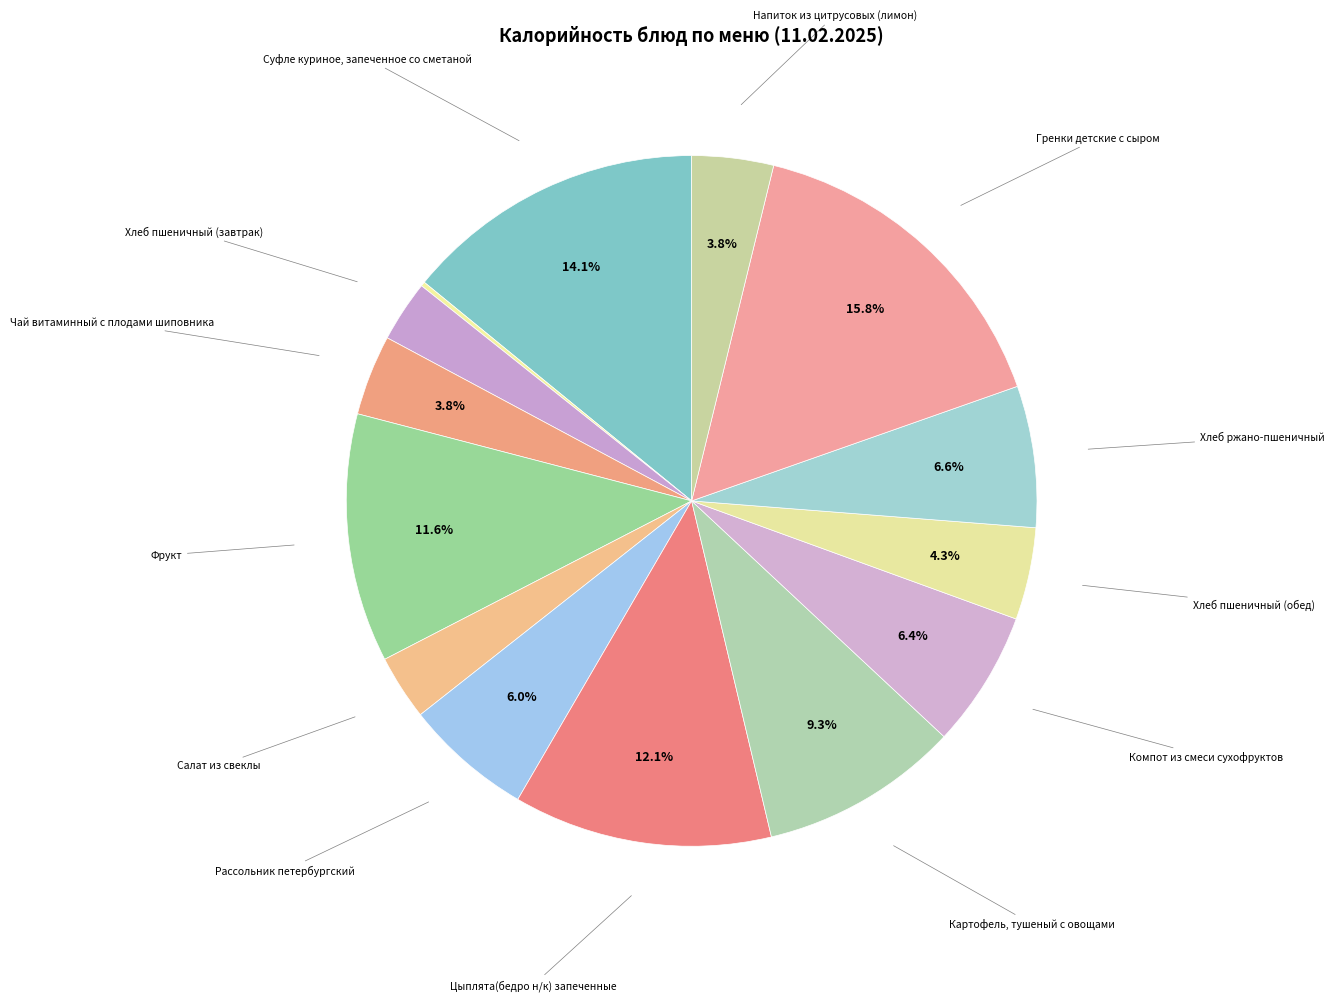

To the nearest percent, what is the difference between the largest and smallest slice percentages?

16%